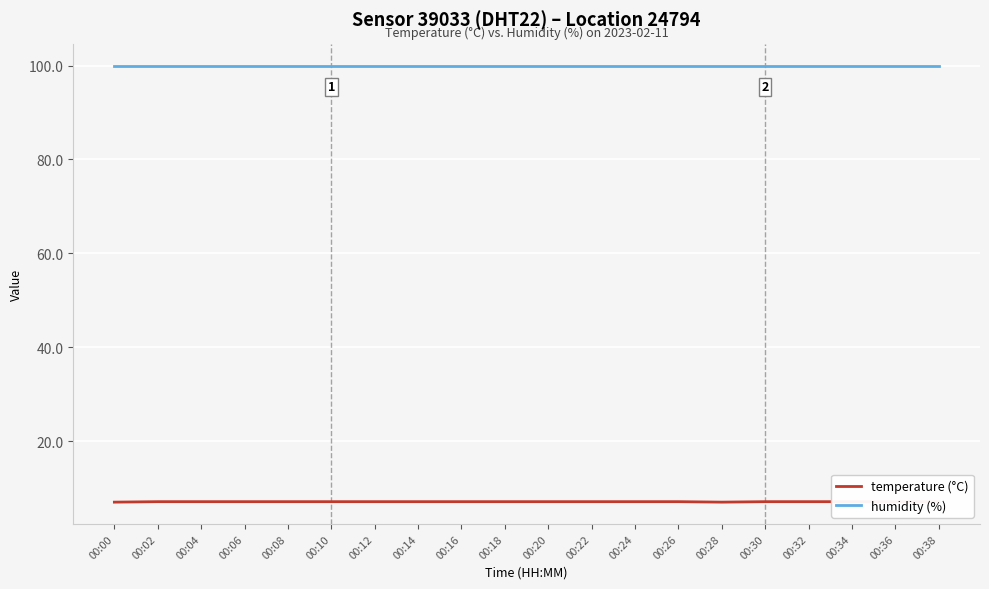

True or false: humidity (%) has a value of 99.9 at 00:22.

True